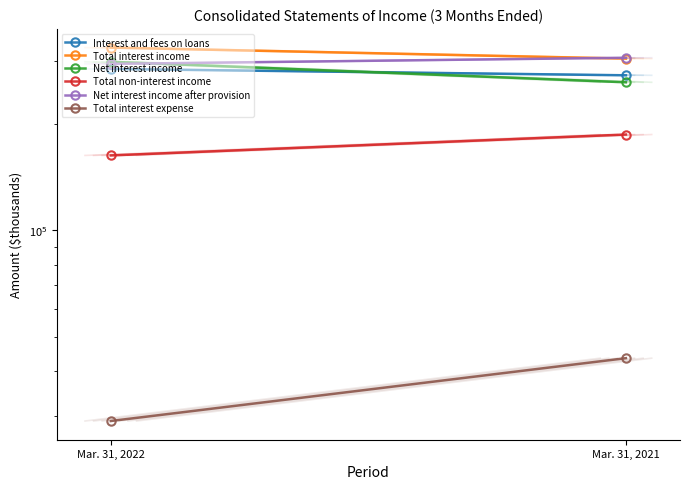

Count the Total interest expense values in the range 28958 to 43574.

2